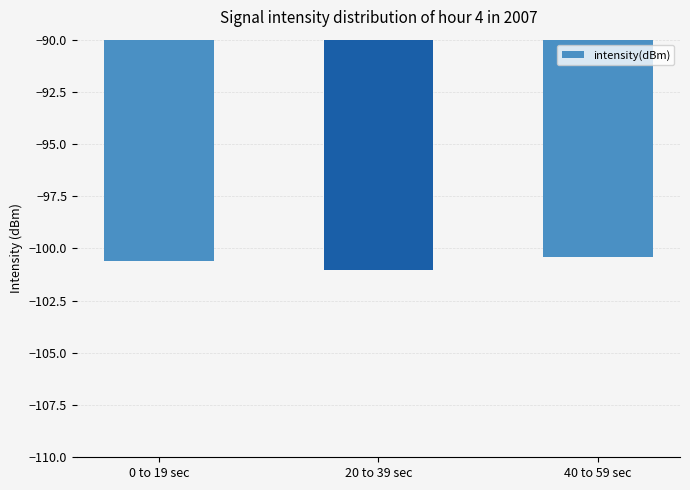

At which category does the chart reach its peak across all series?

40 to 59 sec